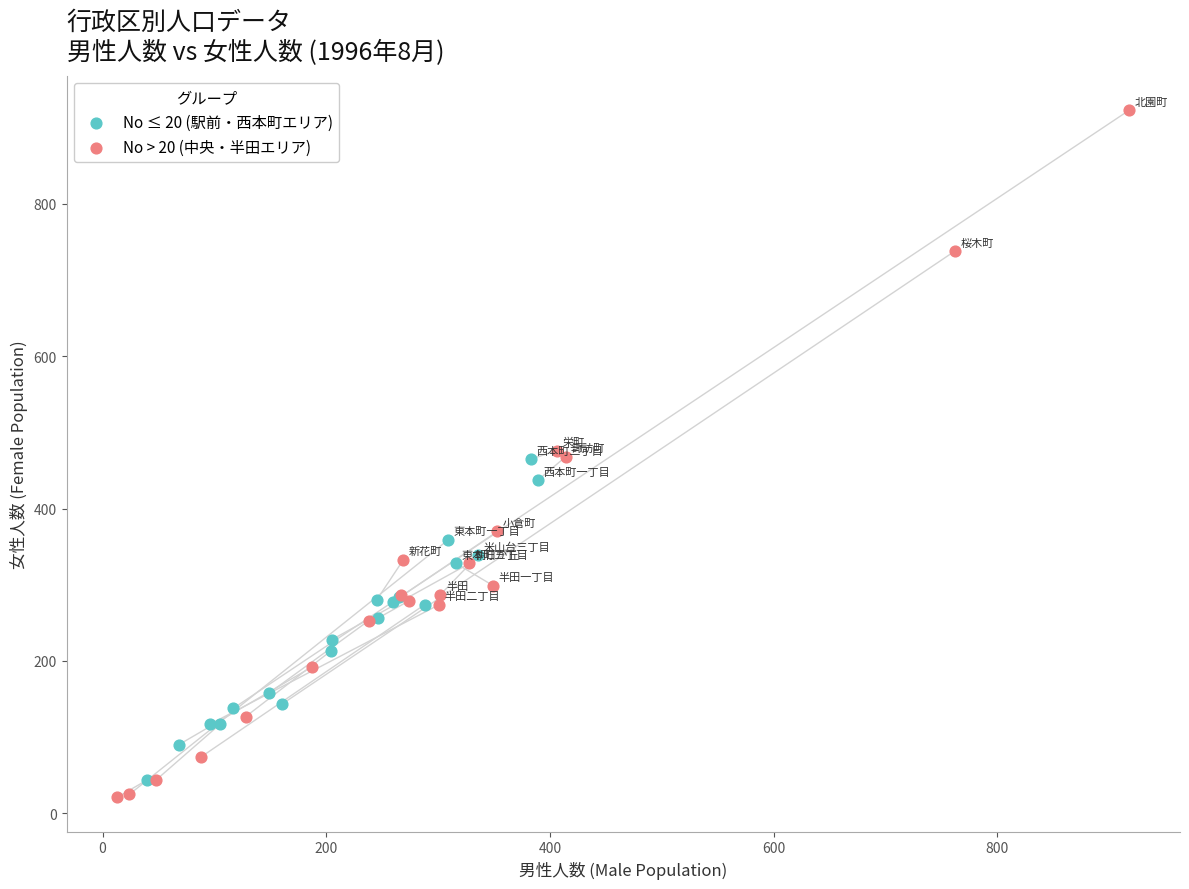

Which series reaches the maximum Y coordinate?

No > 20 (中央・半田エリア)